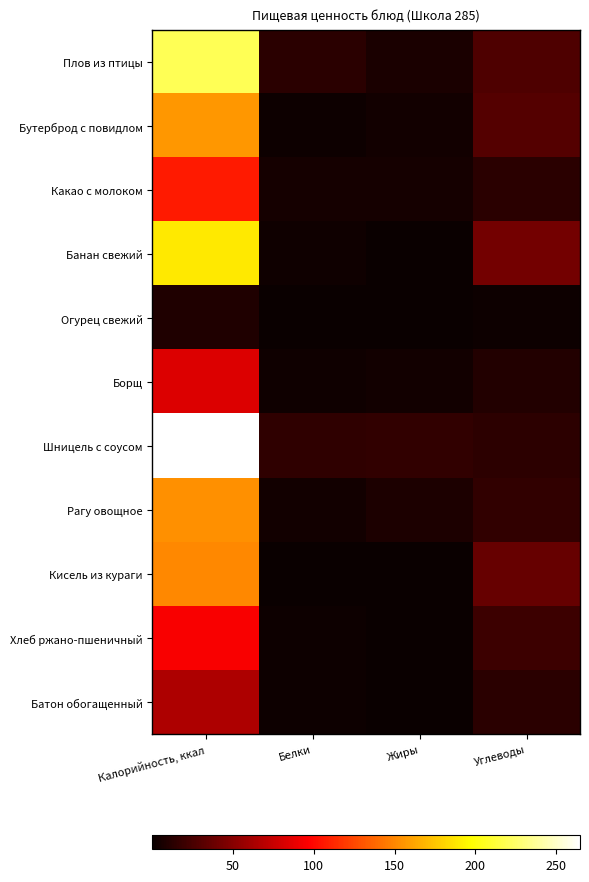

Reading right to left, transcribe all the data shown in this chart.

Плов из птицы: Углеводы=27.3	Жиры=6.7	Белки=12.5	Калорийность, ккал=219.8
Бутерброд с повидлом: Углеводы=29.3	Жиры=3.6	Белки=1.7	Калорийность, ккал=156.5
Какао с молоком: Углеводы=12.5	Жиры=4.3	Белки=4.5	Калорийность, ккал=107.2
Банан свежий: Углеводы=42.0	Жиры=1.1	Белки=3.0	Калорийность, ккал=189.0
Огурец свежий: Углеводы=1.5	Жиры=0.1	Белки=0.5	Калорийность, ккал=8.5
Борщ: Углеводы=9.5	Жиры=4.0	Белки=2.4	Калорийность, ккал=83.6
Шницель с соусом: Углеводы=13.9	Жиры=16.4	Белки=15.2	Калорийность, ккал=264.8
Рагу овощное: Углеводы=15.7	Жиры=8.2	Белки=4.2	Калорийность, ккал=153.6
Кисель из кураги: Углеводы=37.0	Жиры=0.1	Белки=0.7	Калорийность, ккал=151.0
Хлеб ржано-пшеничный: Углеводы=20.7	Жиры=0.5	Белки=1.8	Калорийность, ккал=94.4
Батон обогащенный: Углеводы=13.1	Жиры=0.6	Белки=1.6	Калорийность, ккал=64.3